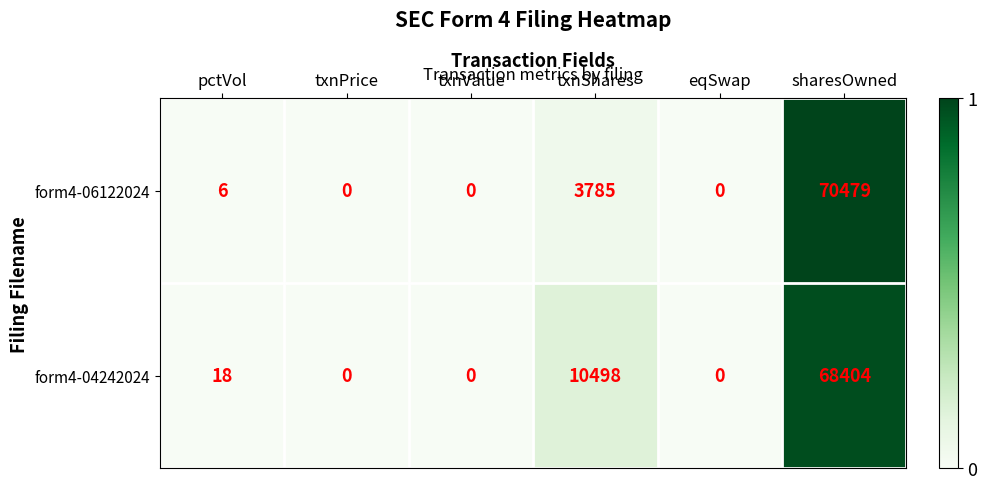

Rank the series at pctVol from lowest to highest value.

form4-06122024, form4-04242024